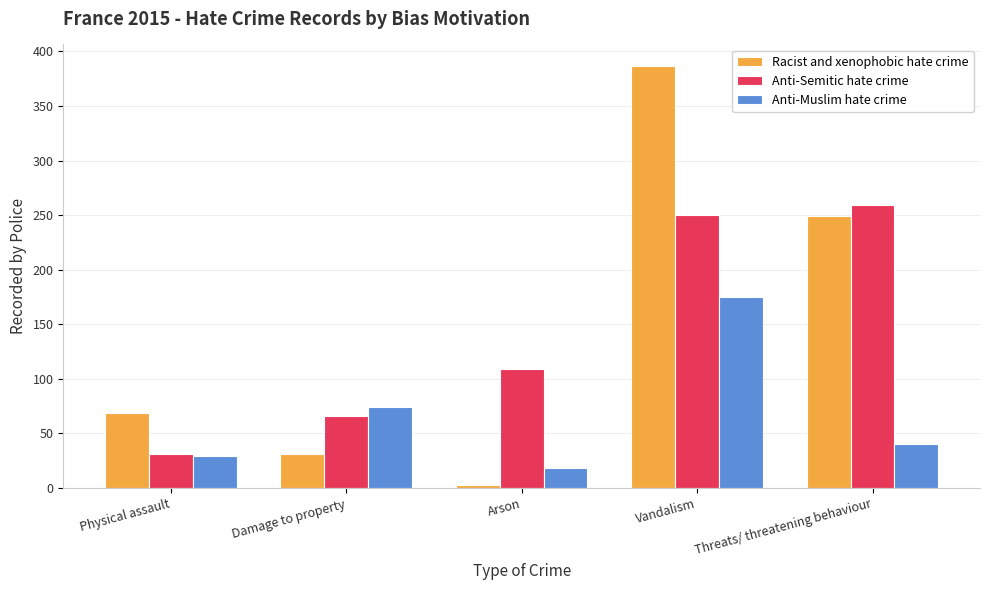

Rank the series by their maximum value, from highest to lowest.

Racist and xenophobic hate crime, Anti-Semitic hate crime, Anti-Muslim hate crime